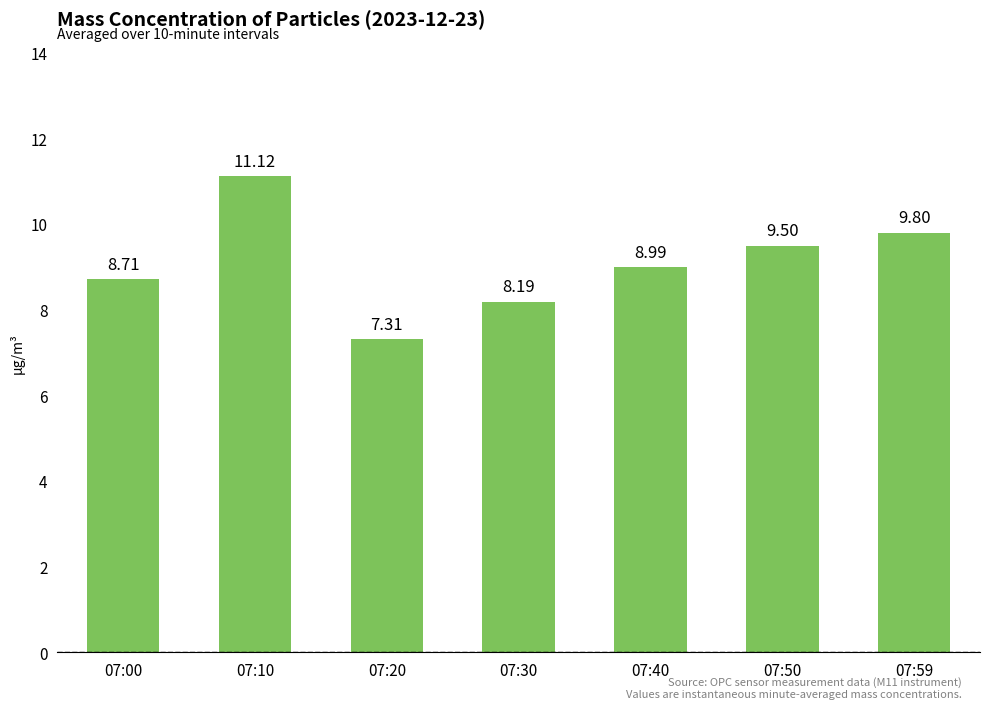

Approximately how many times larger is the value at 07:50 compared to 07:20?

1.3